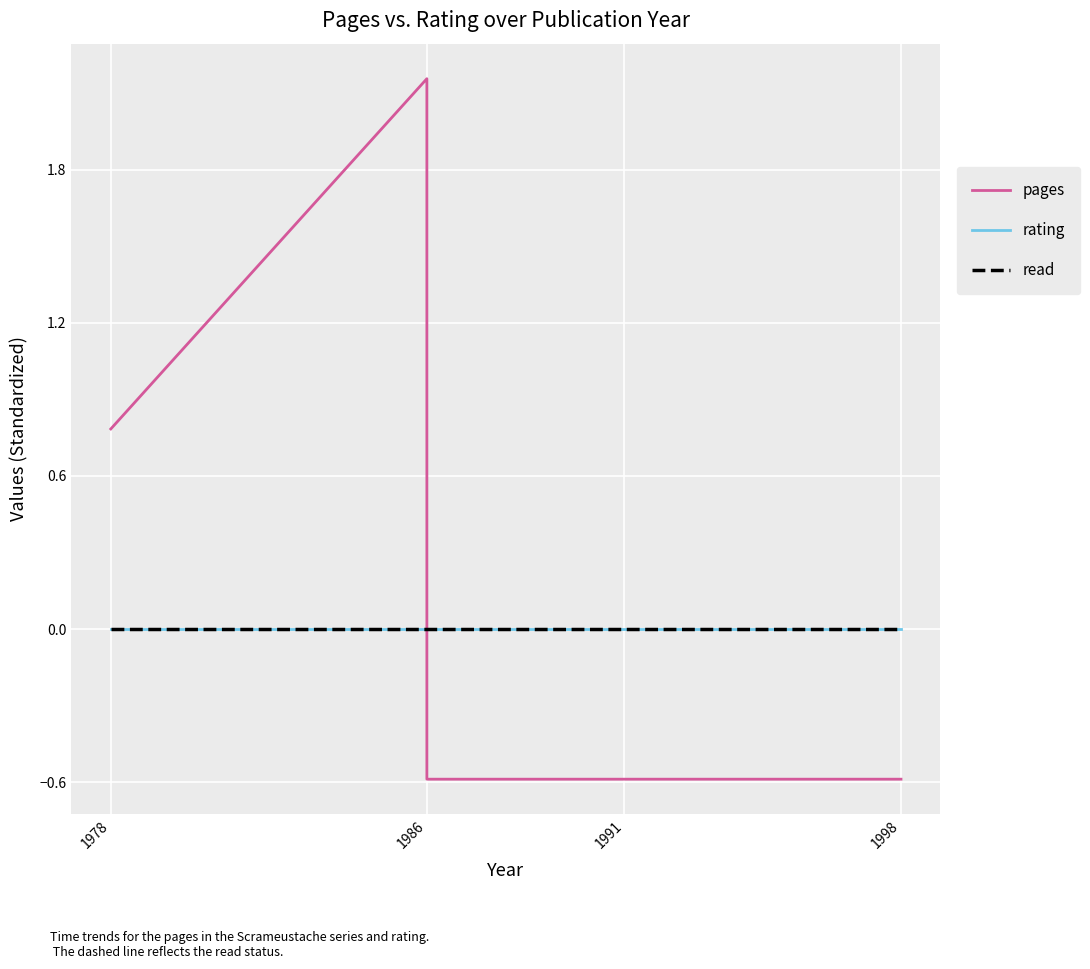

At which label does pages reach its peak?

1986